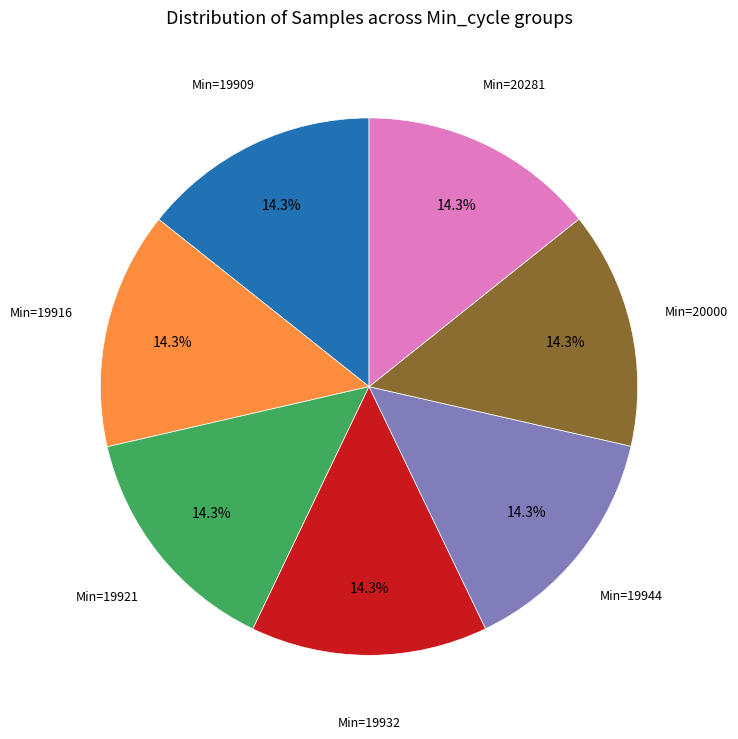

Does any single category account for the majority?

No